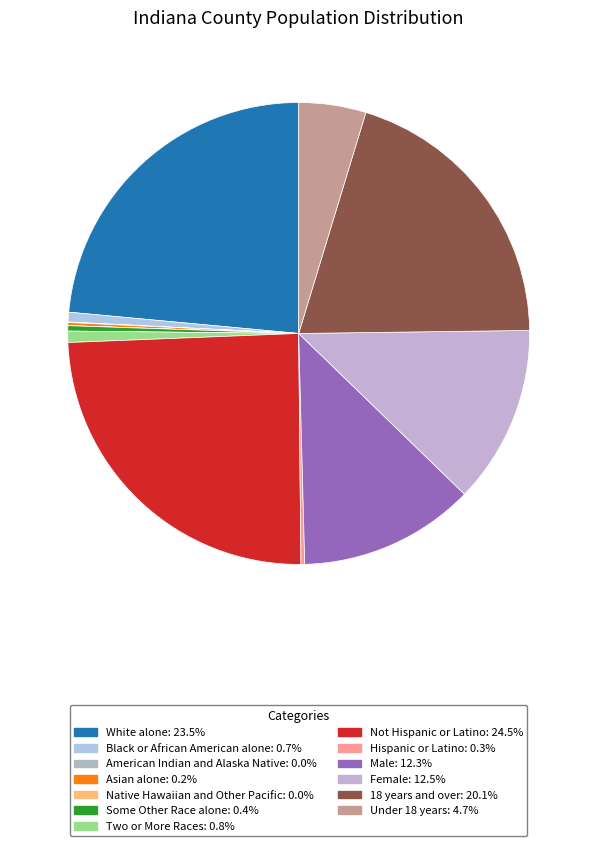

The Female slice represents 1% of the pie. True or false?

False